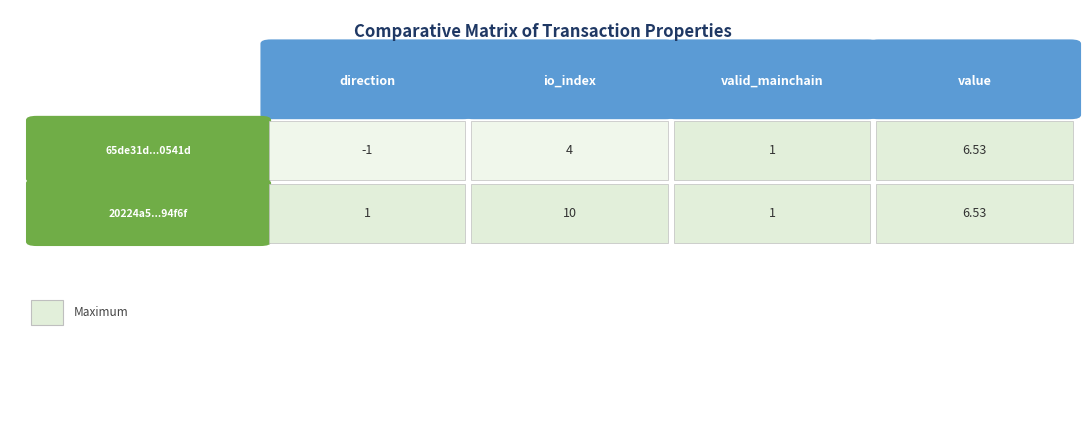

Rank the categories by 65de31d24944a1c0806fb8d232077ab29c0541d value from highest to lowest.

3, 1, 2, 0